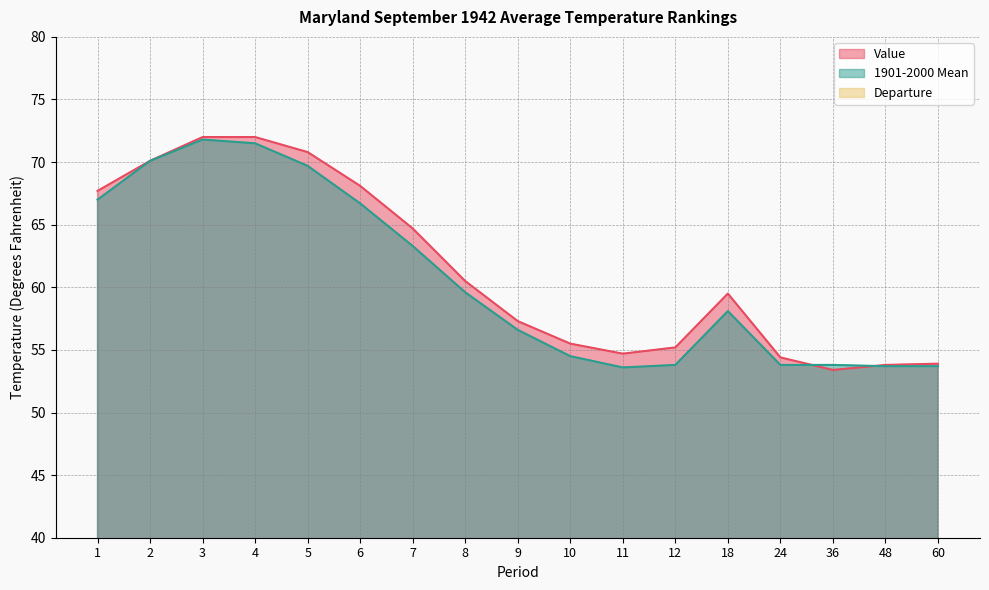

True or false: Departure and Value intersect in this chart.

False